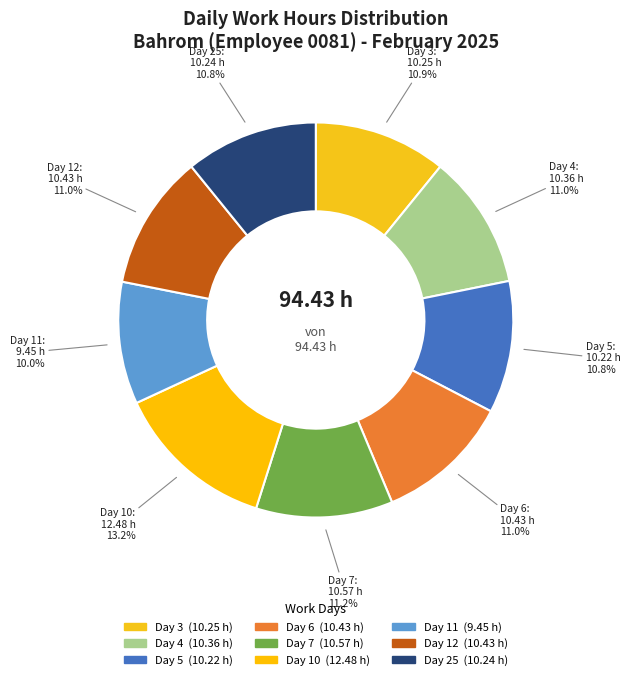

Do Day 10 and Day 11 together represent more than half of the pie?

No